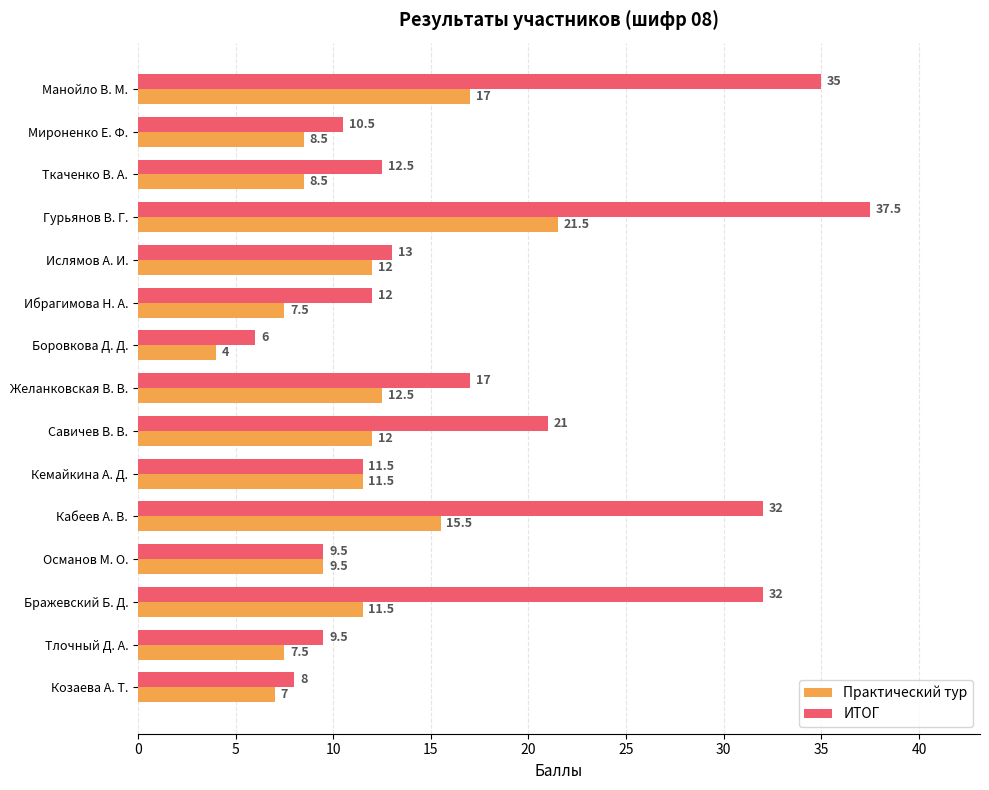

The value of Практический тур at Козаева А. Т. is 7.0. True or false?

True